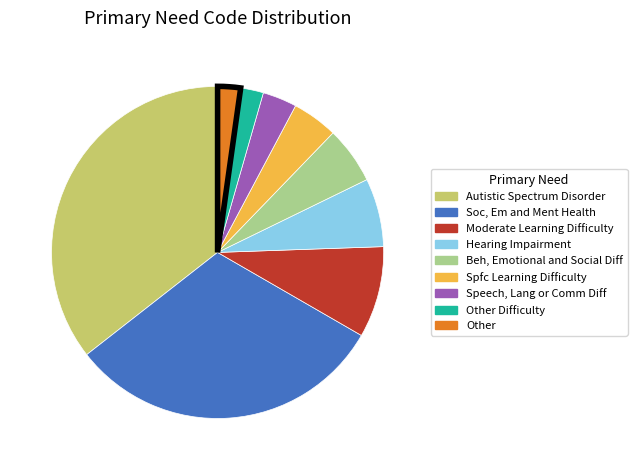

Is there a majority slice in this chart?

No